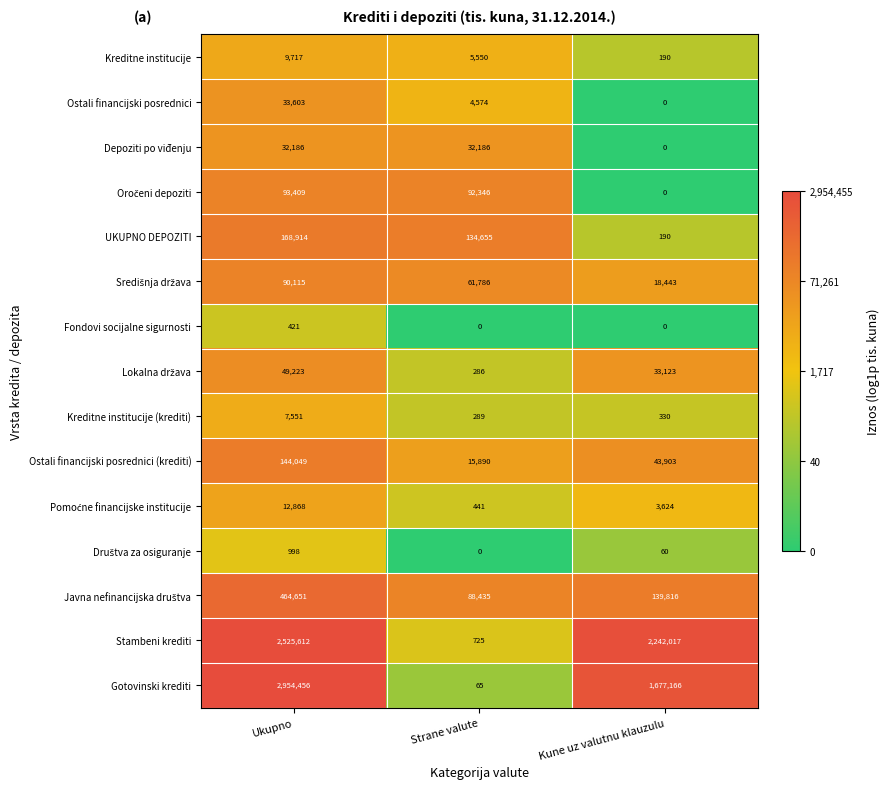

What is the spread (max minus min) of values at Strane valute?

134655